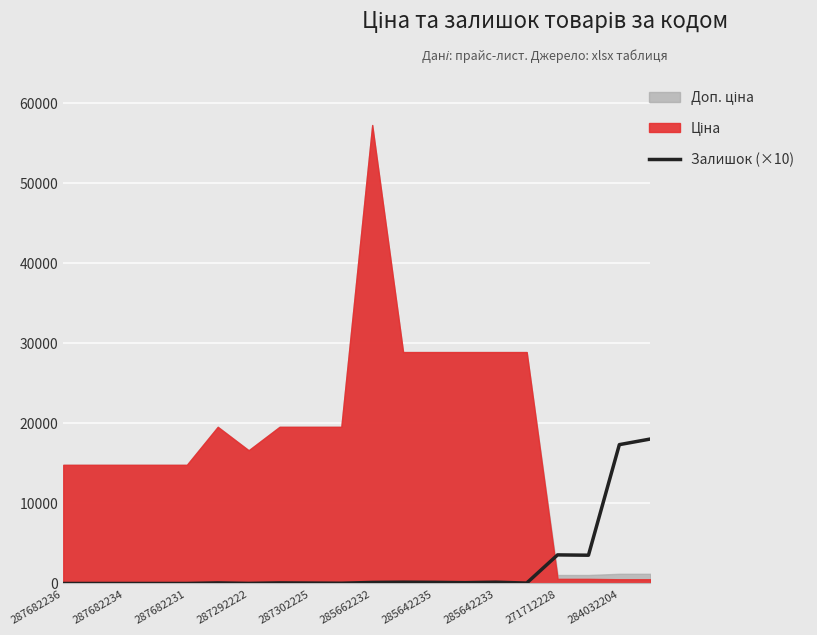

Is it true that Залишок (×10) equals 27285 at 284032204?

False